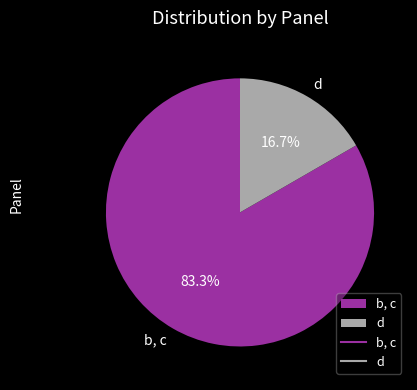

How many slices are in this pie chart?

2